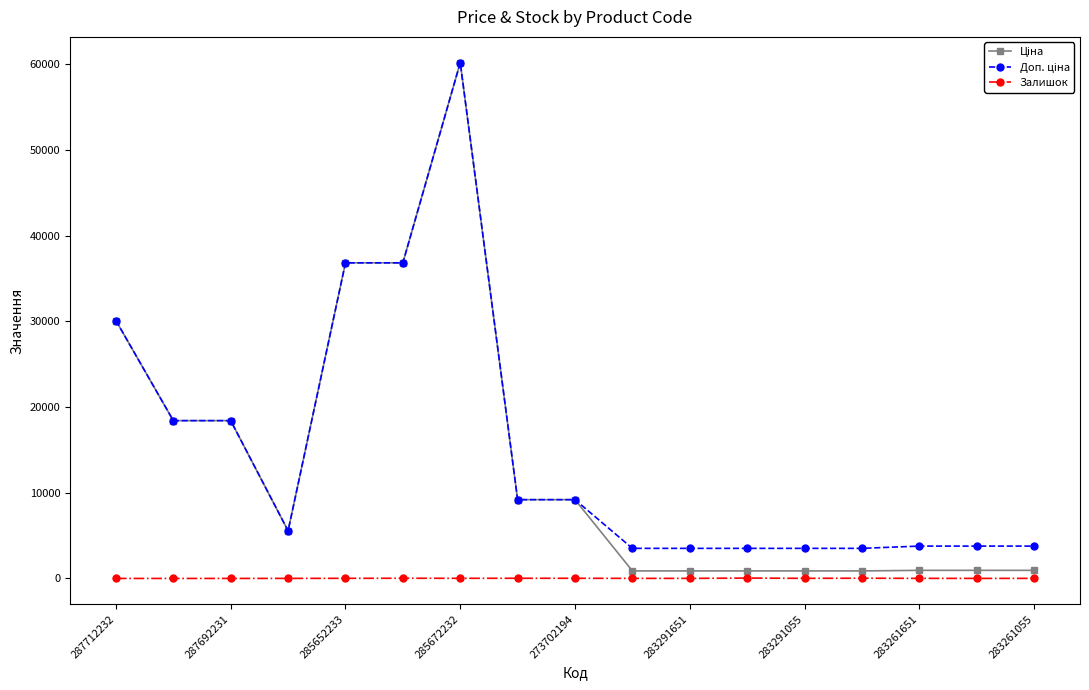

What is the greatest value displayed?

60205.6